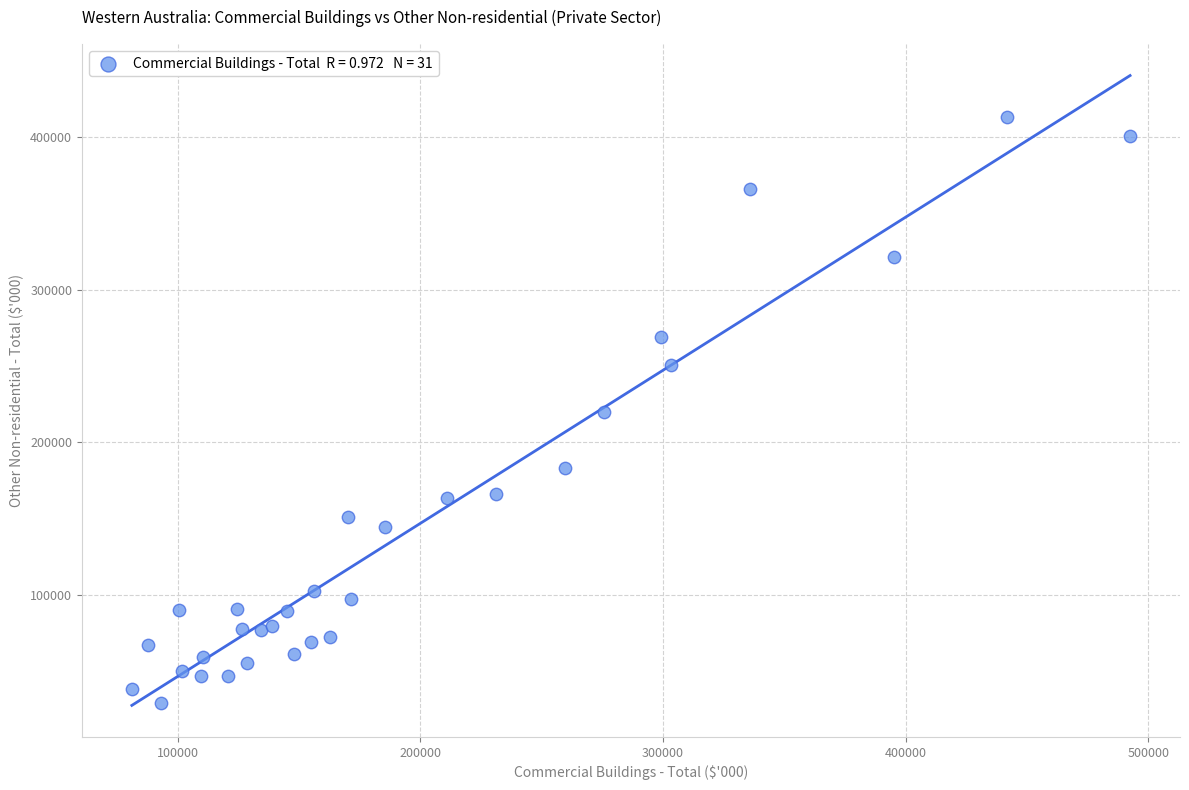

What is the range of X values (max minus min)?

411446